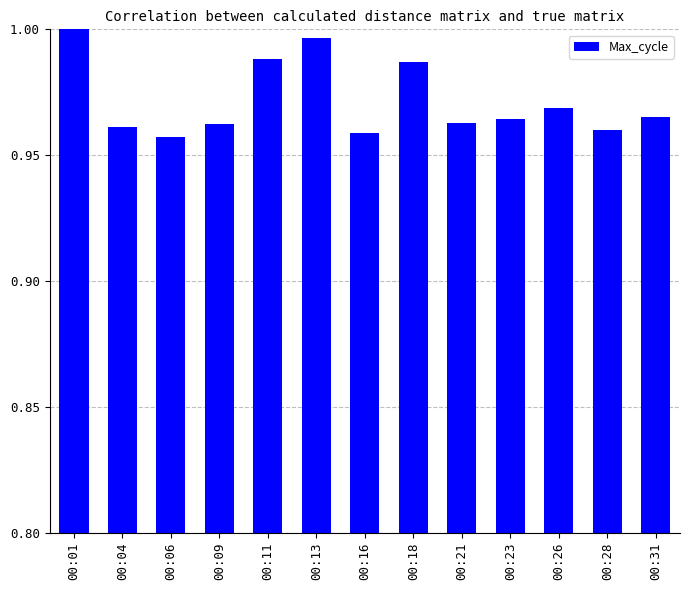

The chart shows a value of 1.0 at 00:28. True or false?

True